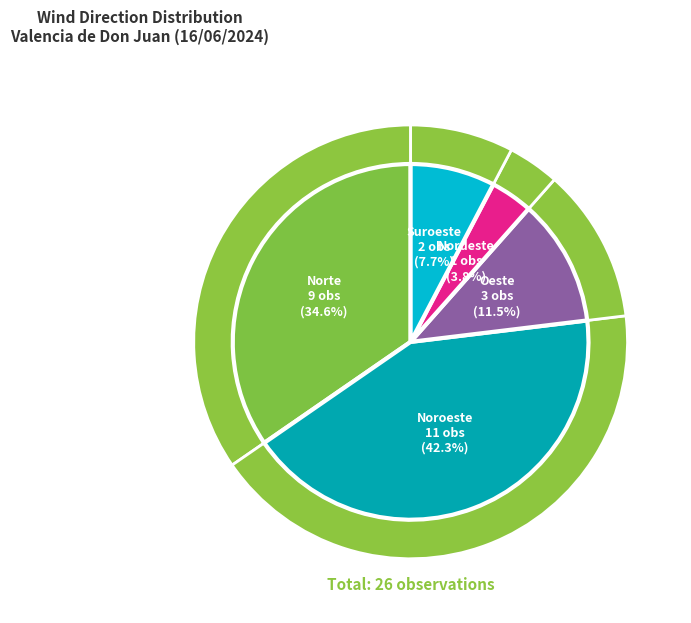

Combined, do Oeste_refacho and Oeste account for over 50%?

No